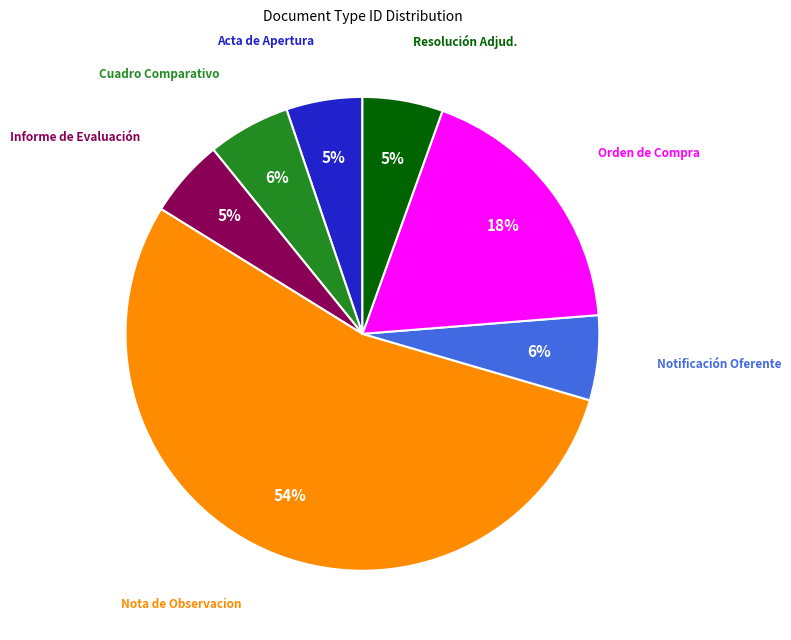

What percentage is the Resolución Adjud. slice, to the nearest percent?

5%